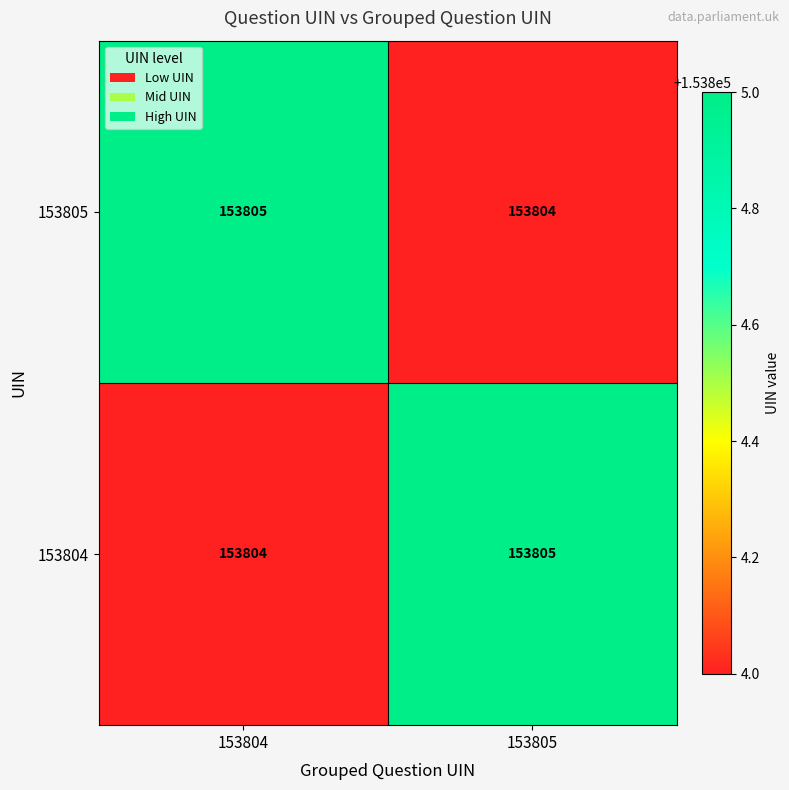

At 153804, list the series in order from smallest to largest.

153804, 153805